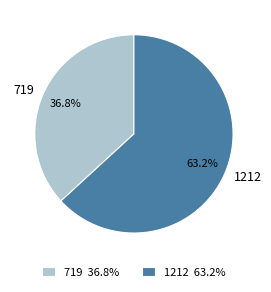

Which has a higher value, 1212 or 719?

1212